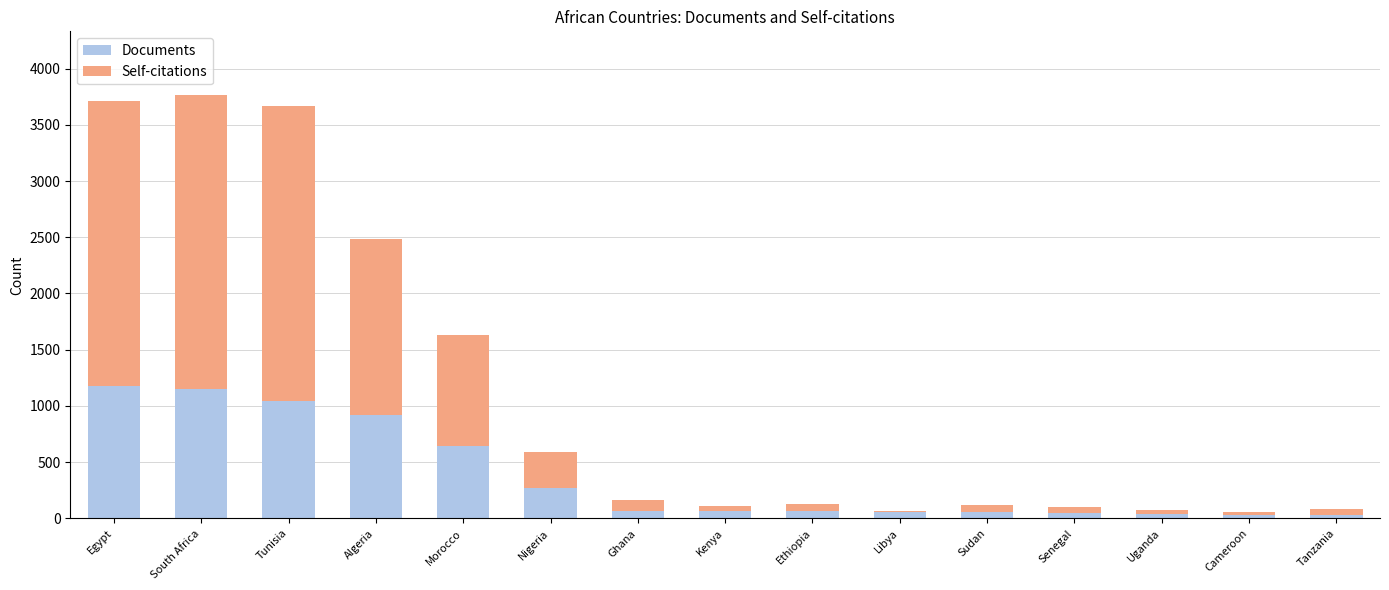

What is the total value across all series at South Africa?

3766